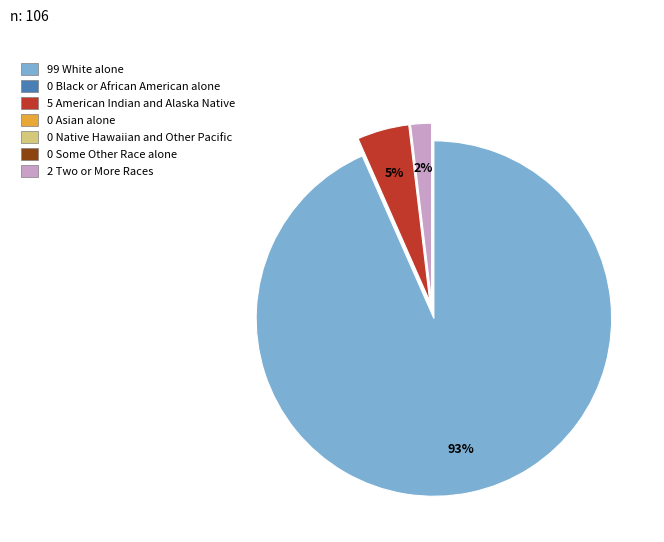

To the nearest percent, what is the difference between the largest and smallest slice percentages?

93%